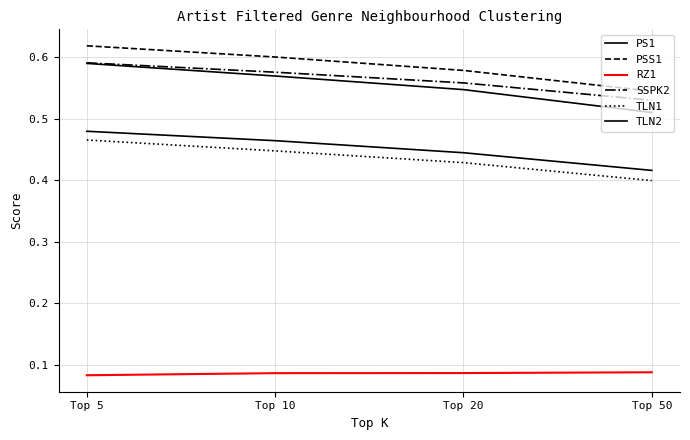

Does the chart display data point markers on the line(s)?

No